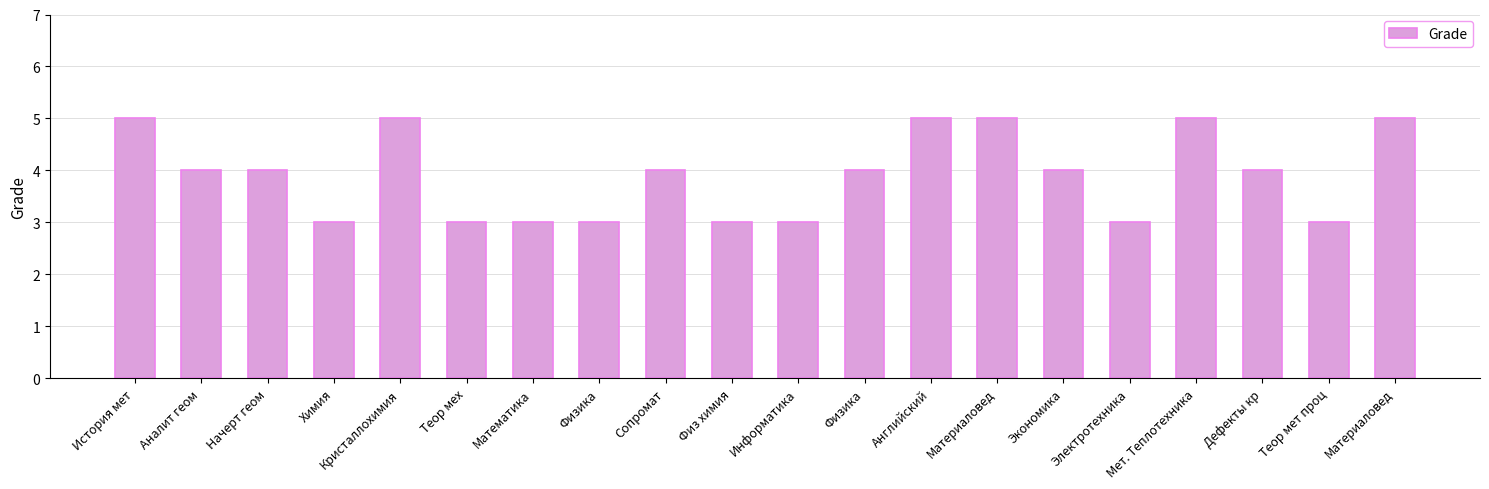

How many bars are there in total?

20